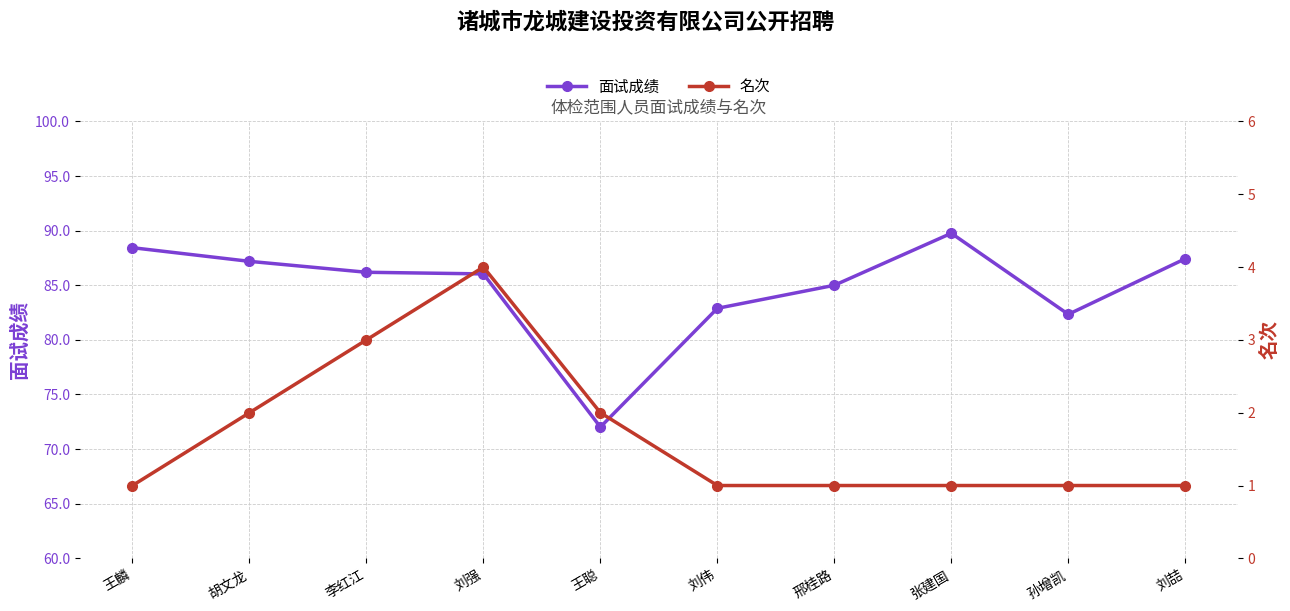

Reading left to right, transcribe all the data shown in this chart.

面试成绩: 88.4	87.2	86.2	86.0	72.0	82.9	85.0	89.8	82.3	87.4
名次: 1.0	2.0	3.0	4.0	2.0	1.0	1.0	1.0	1.0	1.0